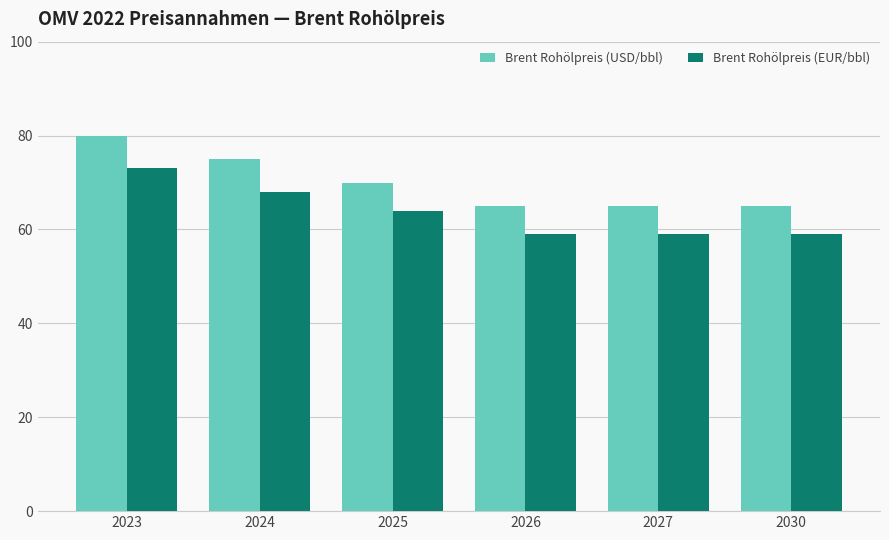

Which series has the widest spread of values?

Brent Rohölpreis (USD/bbl)